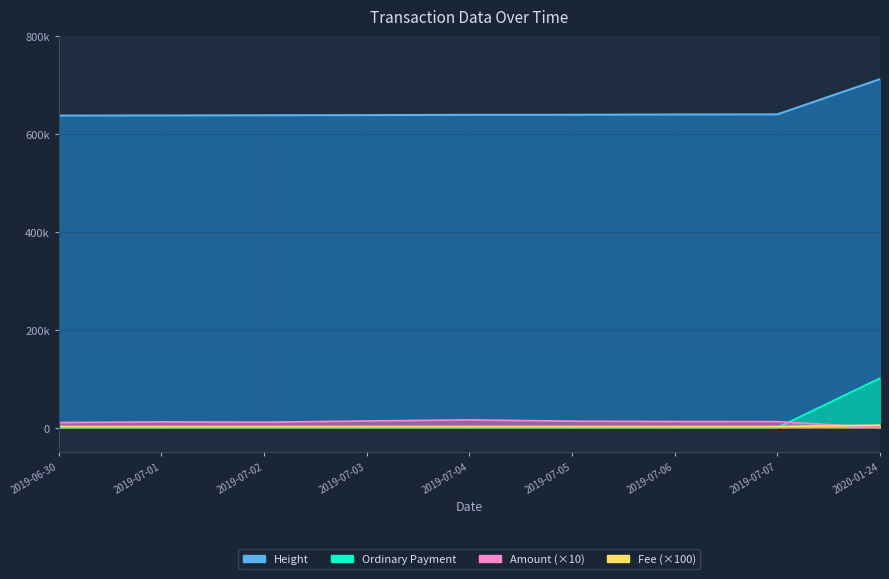

True or false: Height and Fee cross at least once.

False